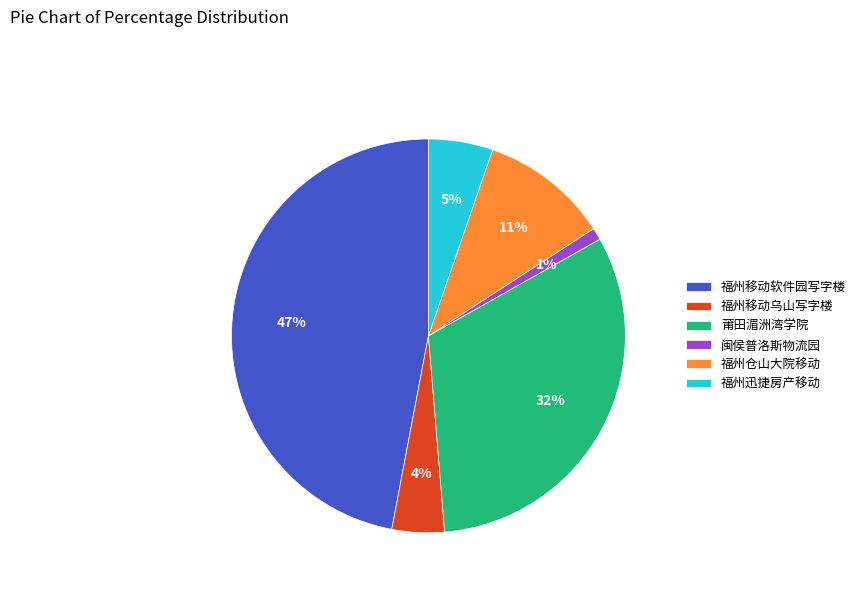

Is there any slice that represents more than half of the pie?

No